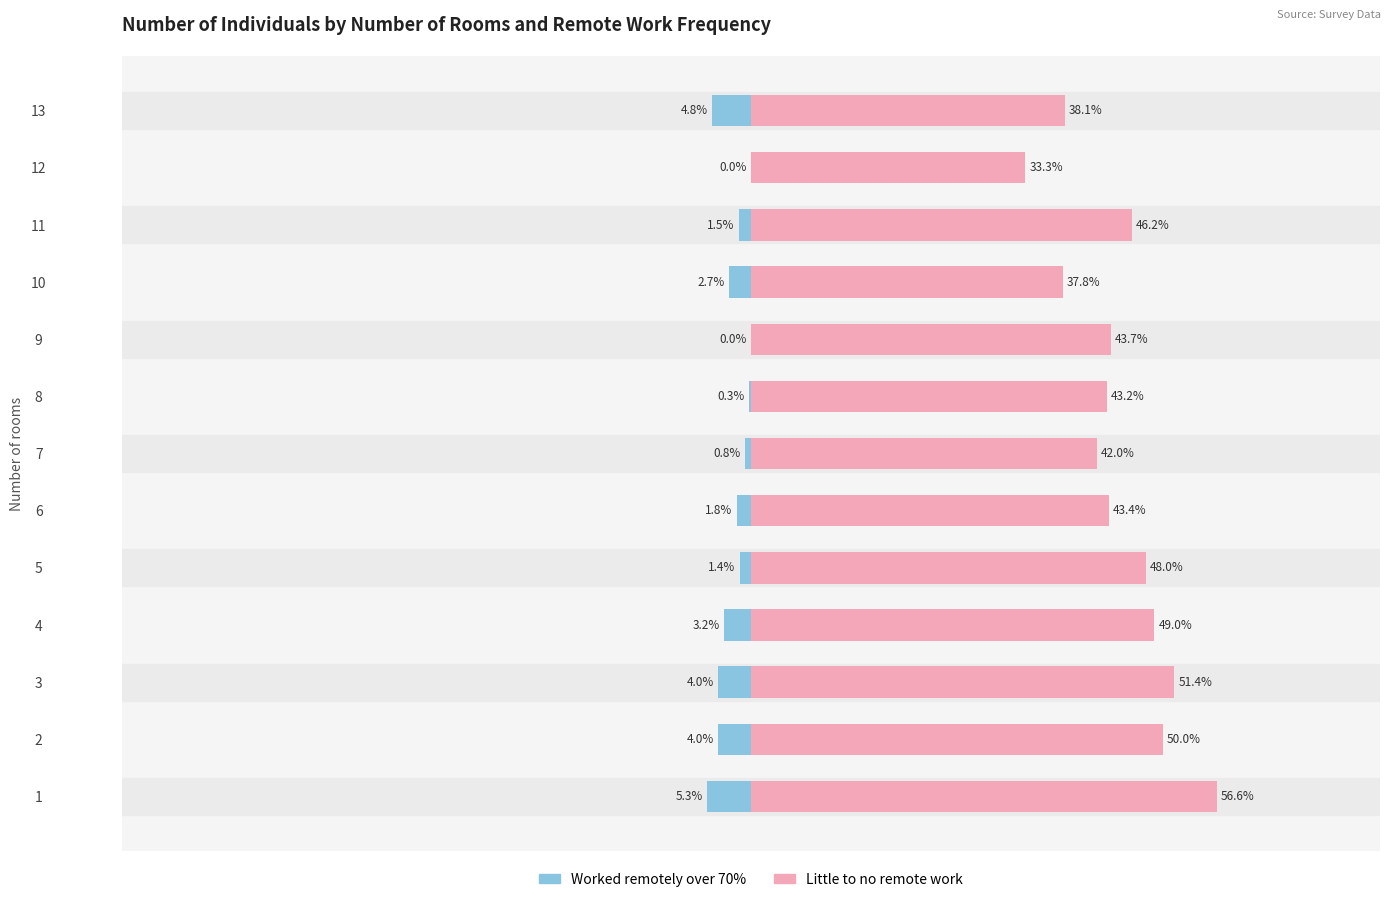

What is the value of the Little to no remote work bar at the 6th from the left?

43.4